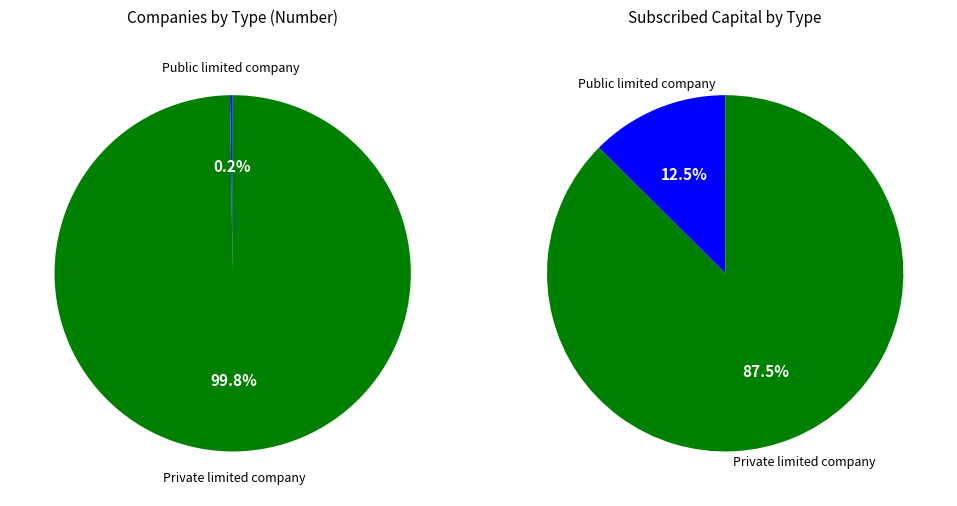

Is it true that Public limited company is 8% of the pie?

False